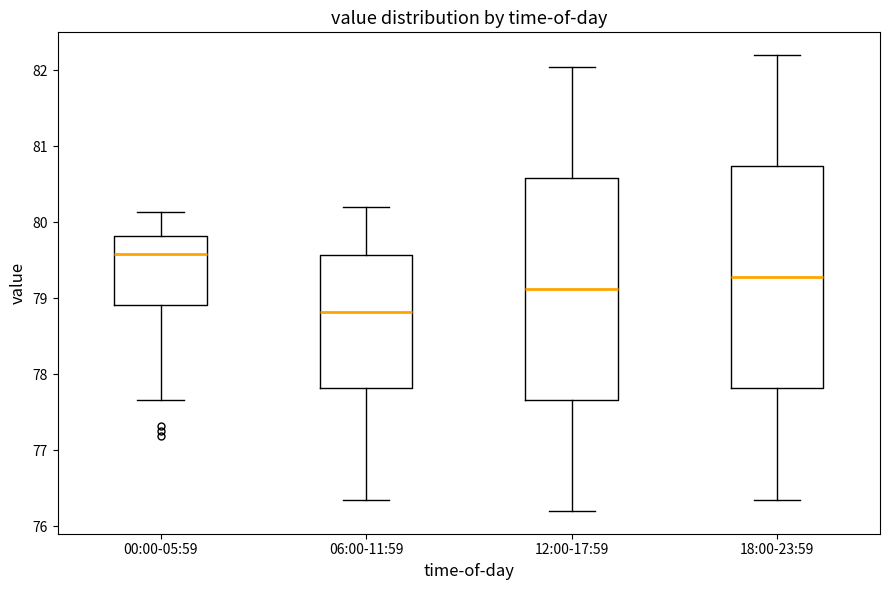

Reading left to right, read every box against the y-axis: the position of its median line, the range the box covers, and the ends of its whiskers. The values are not printed on the chart, so give them approximately, as read against the axis.

00:00-05:59: median 79.6, box 78.9 to 79.8, whiskers 77.7 to 80.1
06:00-11:59: median 78.8, box 77.8 to 79.6, whiskers 76.4 to 80.2
12:00-17:59: median 79.1, box 77.7 to 80.6, whiskers 76.2 to 82.1
18:00-23:59: median 79.3, box 77.8 to 80.7, whiskers 76.4 to 82.2